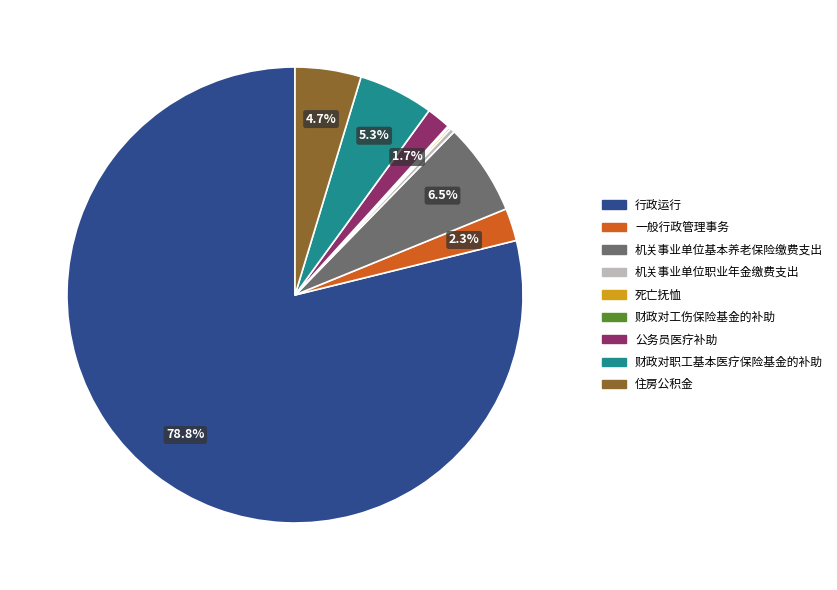

Is it true that 财政对职工基本医疗保险基金的补助 is 17% of the pie?

False